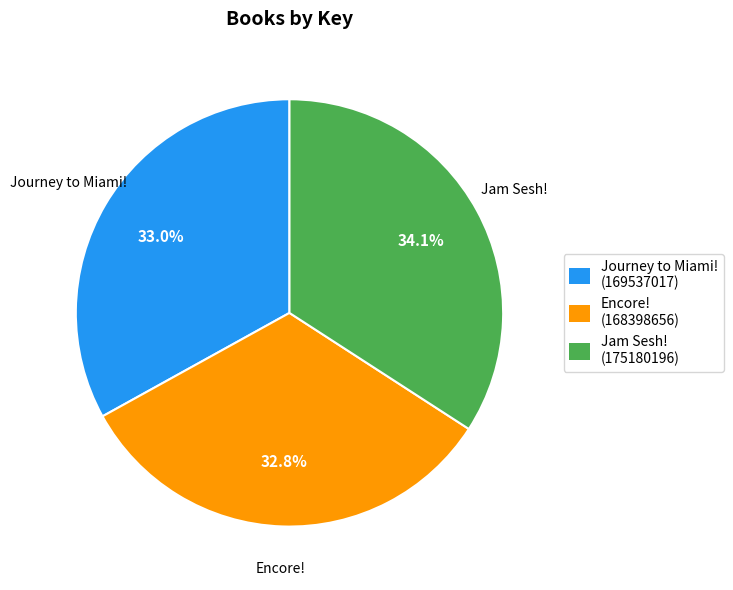

To the nearest percent, what is the difference between the largest and smallest slice percentages?

1%